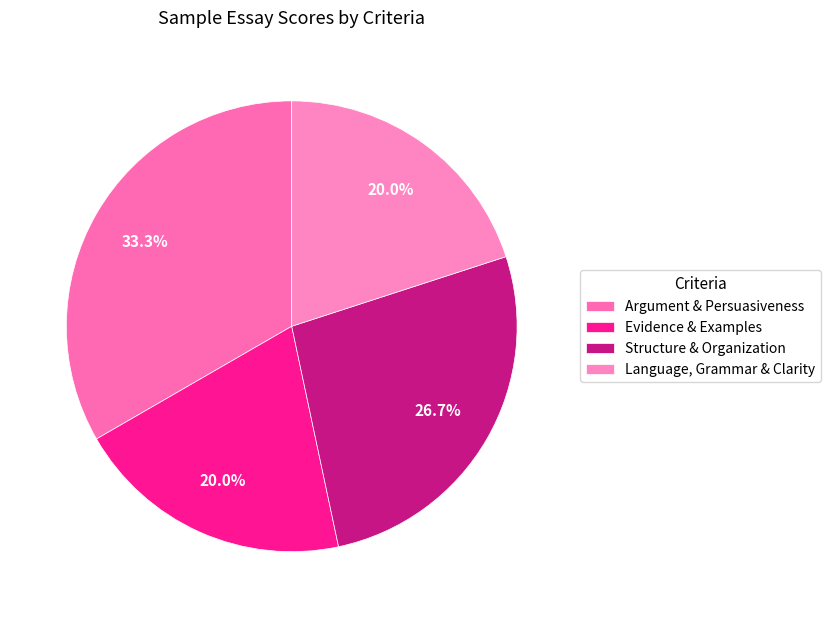

Combined, do Argument & Persuasiveness and Structure & Organization account for over 50%?

Yes